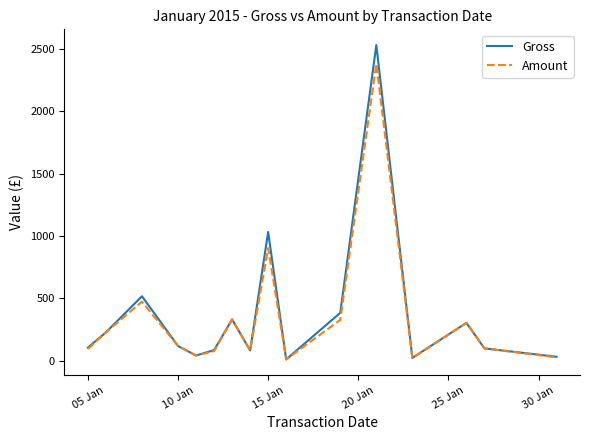

What are all the series names shown in the legend?

Gross, Amount